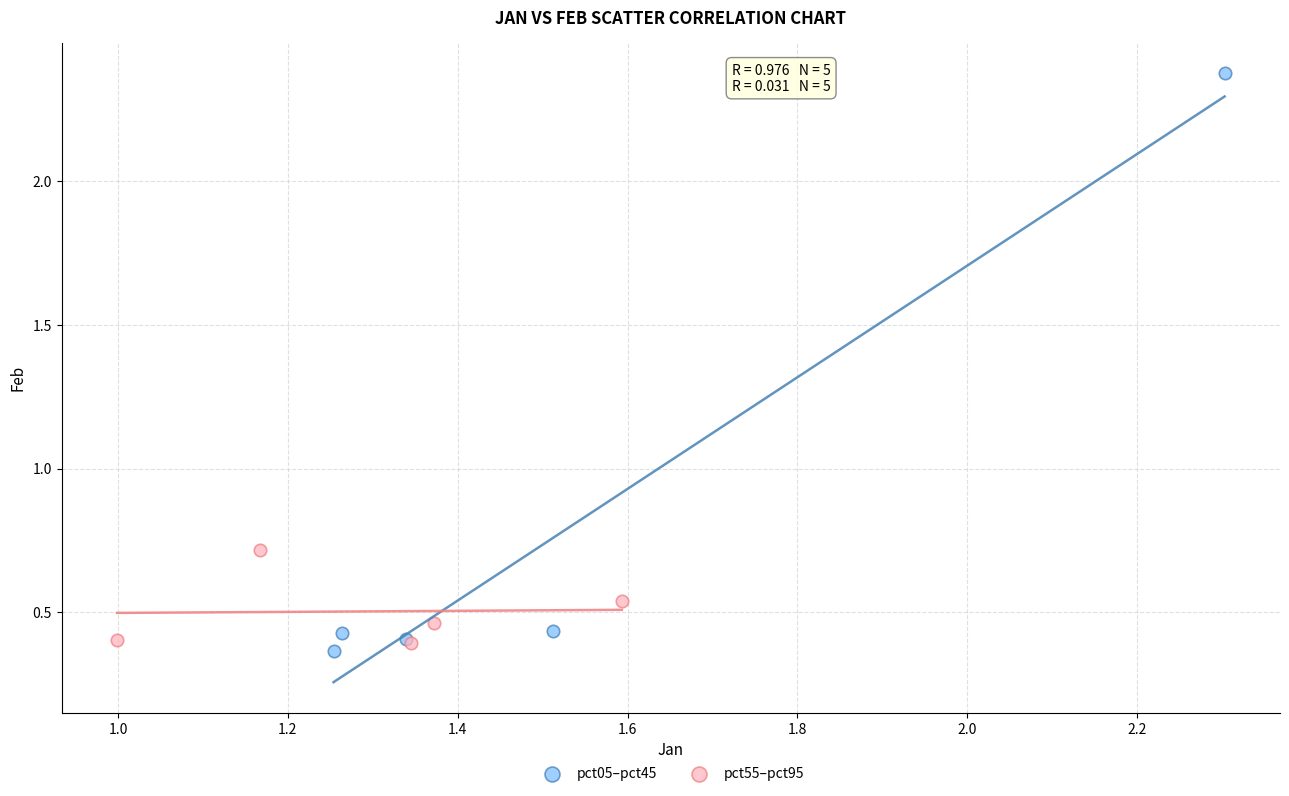

What are all the series names shown in the legend?

pct05–pct45, pct55–pct95